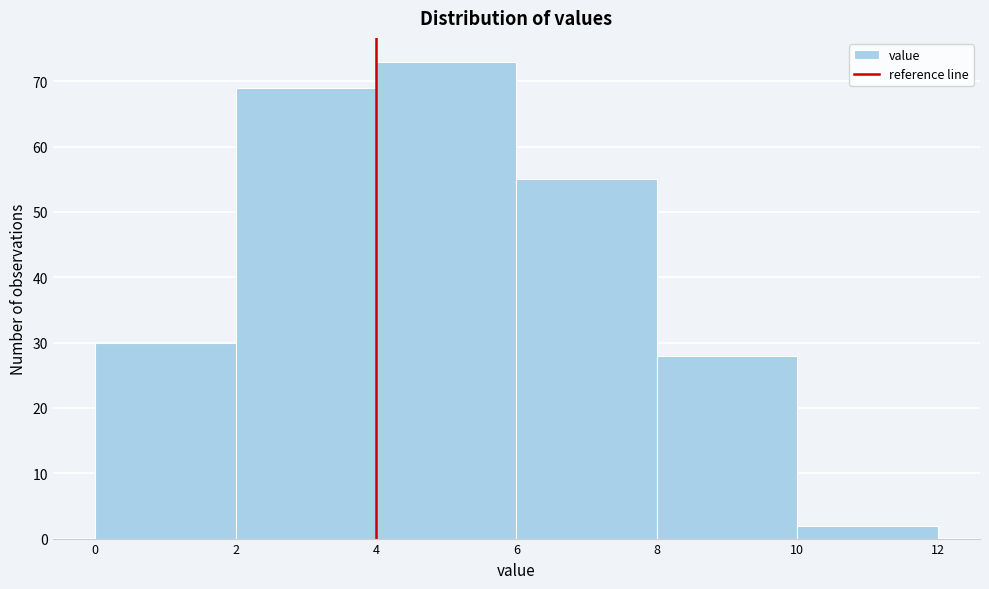

Which range on the x-axis has the tallest bar?

4 to 6